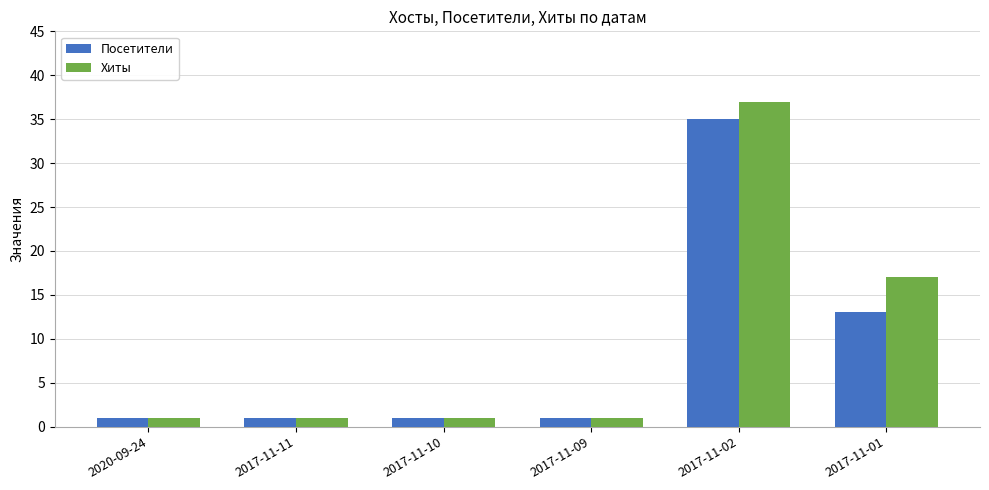

What is the difference between the Посетители values at 2020-09-24 and 2017-11-02?

34